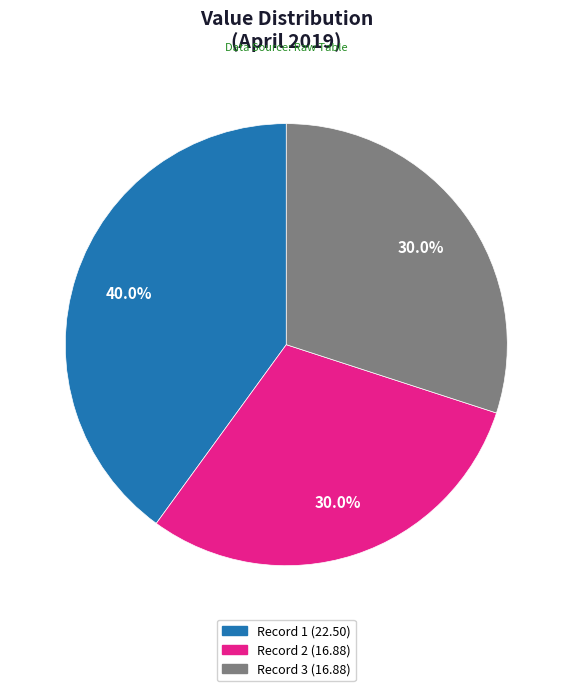

How many slices are in this pie chart?

3